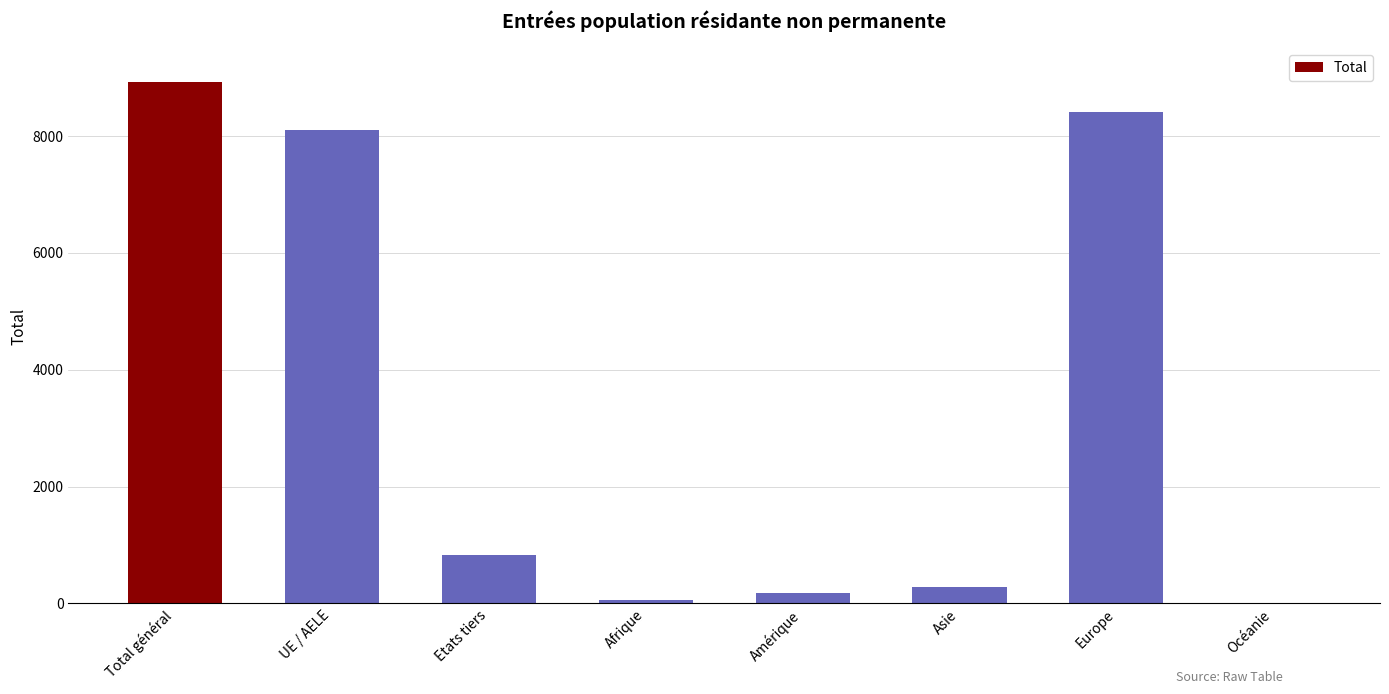

The chart shows a value of 8099 at UE / AELE. True or false?

True